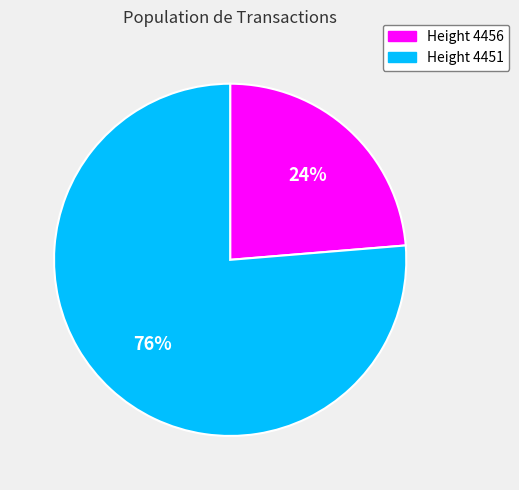

The Height 4456 slice represents 29% of the pie. True or false?

False